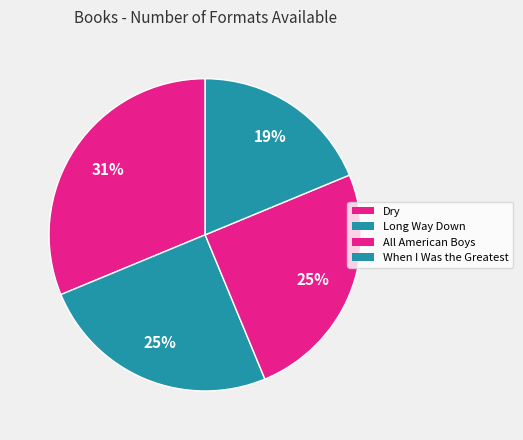

Does any single category account for the majority?

No